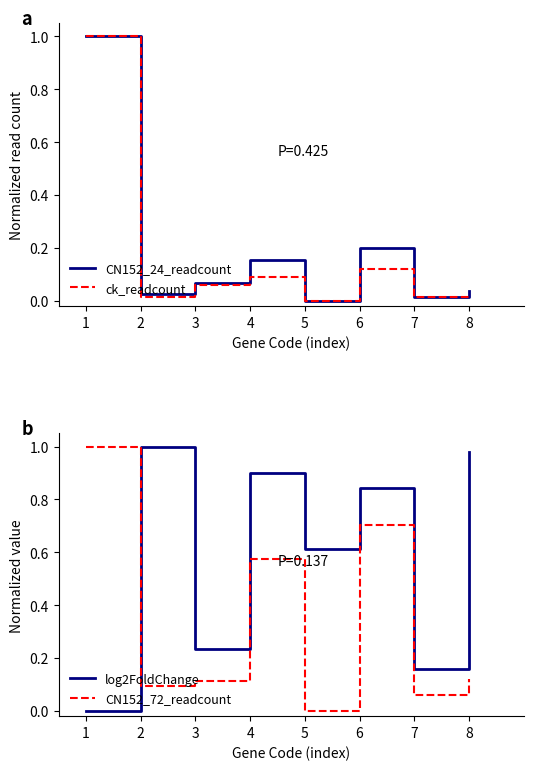

Which category has the lowest value across all series?

5